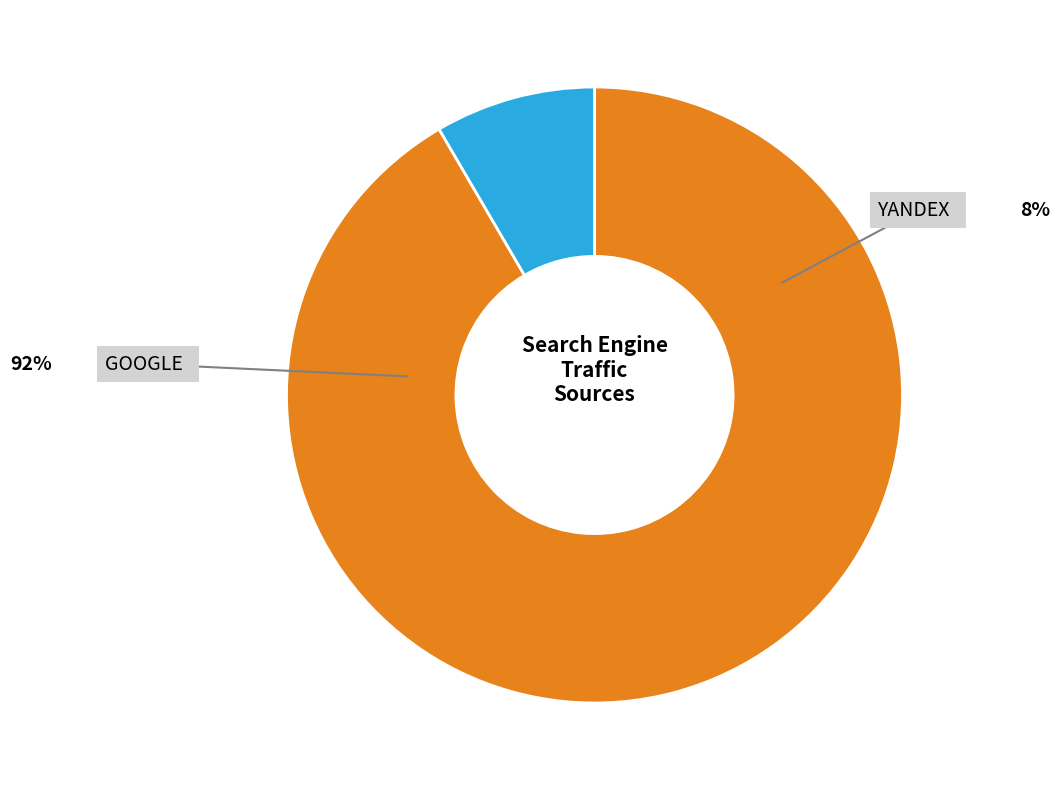

How many segments does this pie chart have?

2